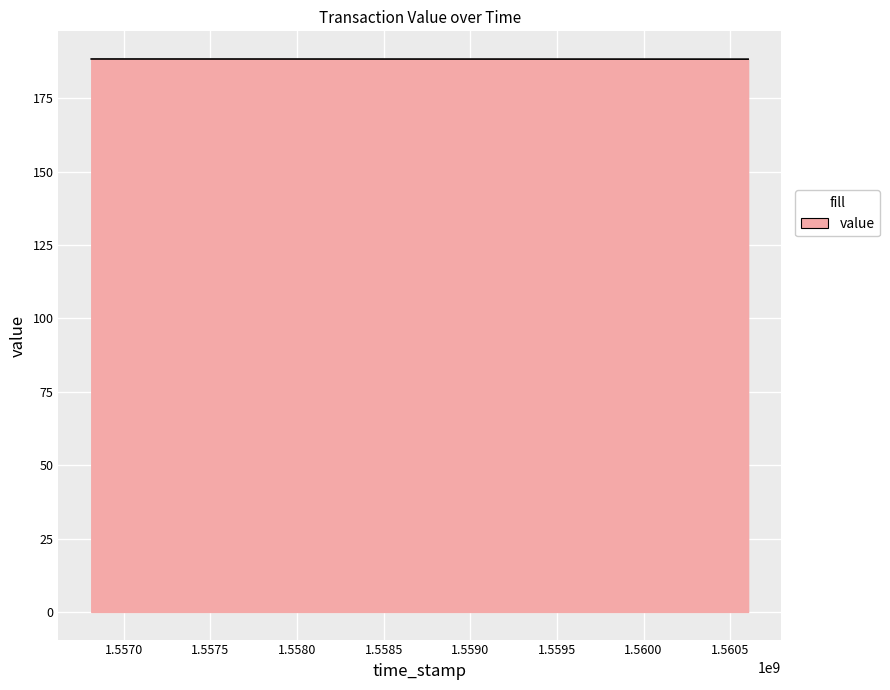

What is the minimum value shown in the chart?

188.3